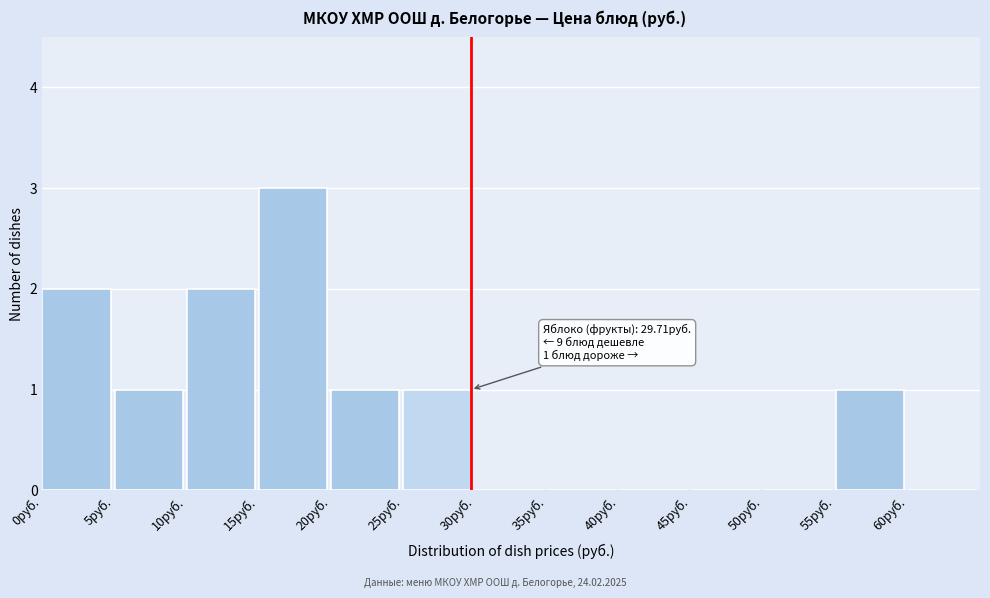

Which range on the x-axis has the tallest bar?

15 to 20